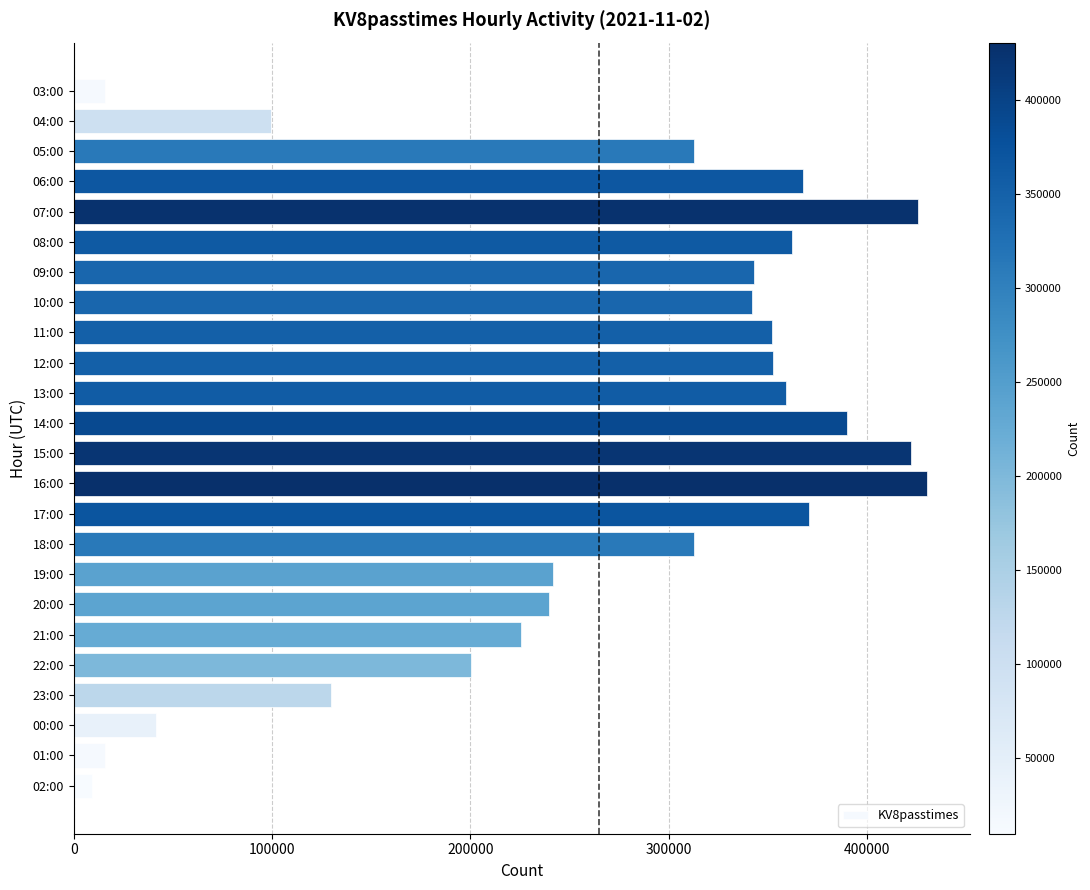

Where is the data nearest to the value 219889?

21:00